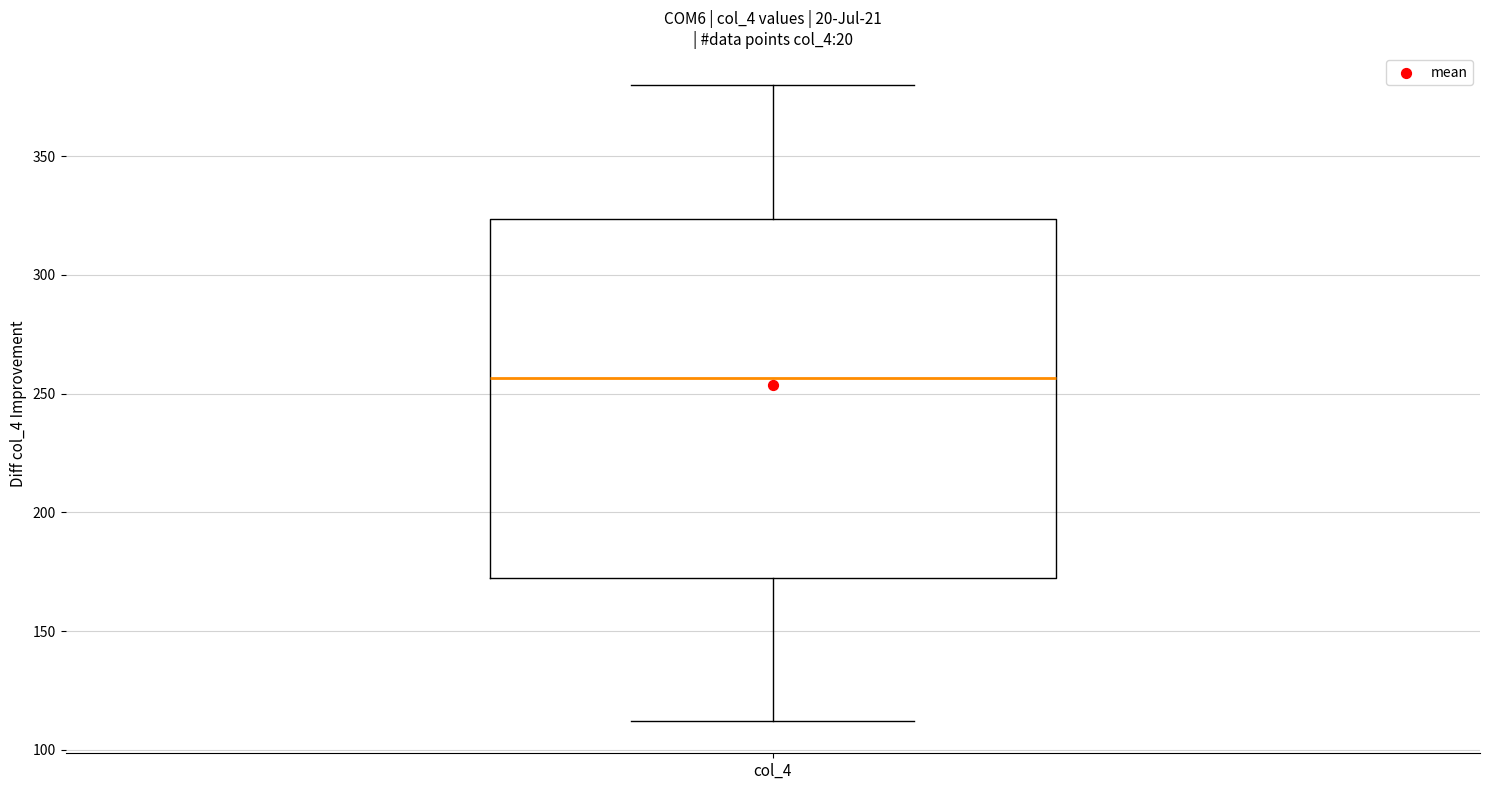

Read this box plot against the y-axis: the position of the median line, the range covered by the box, and the ends of both whiskers. The values are not printed on the chart, so give them approximately, as read against the axis.

median 255, box 175 to 325, whiskers 110 to 380